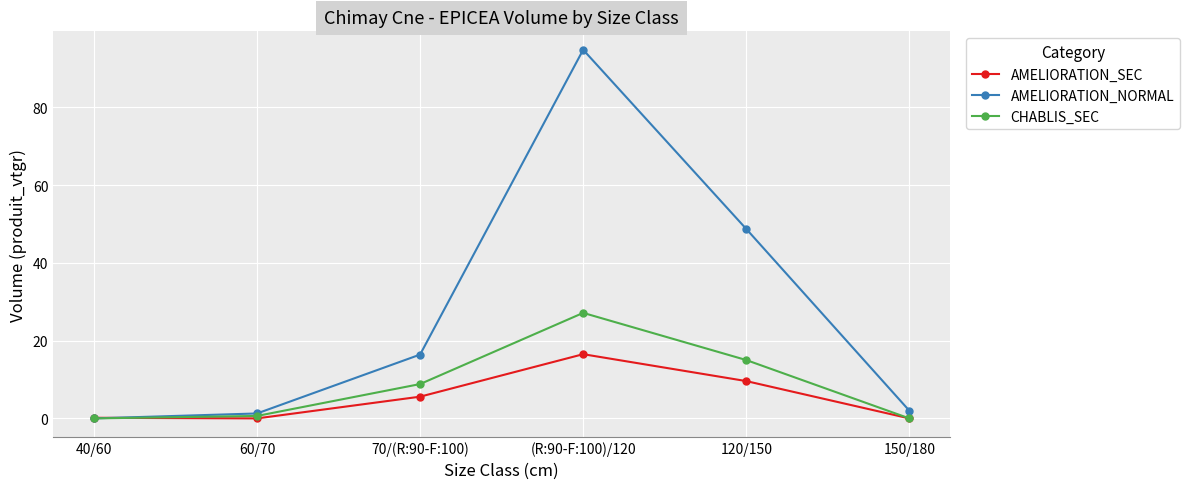

At which label is AMELIORATION_NORMAL closest to 47?

120/150